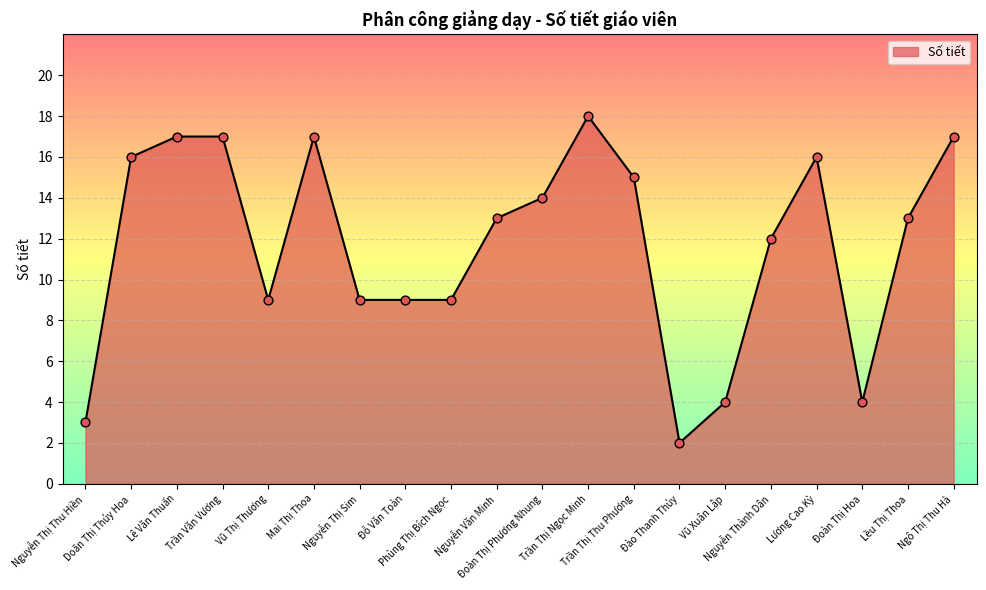

Which has a higher value, Trần Thị Ngọc Minh or Doãn Thị Thúy Hoa?

Trần Thị Ngọc Minh